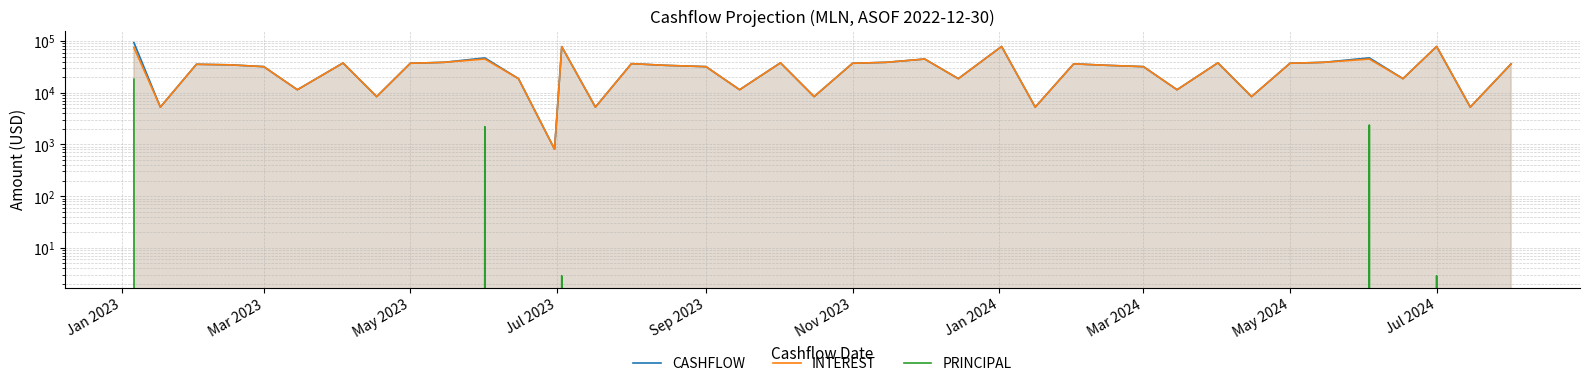

True or false: PRINCIPAL has a value of 0.0 at Jan 2024.

True